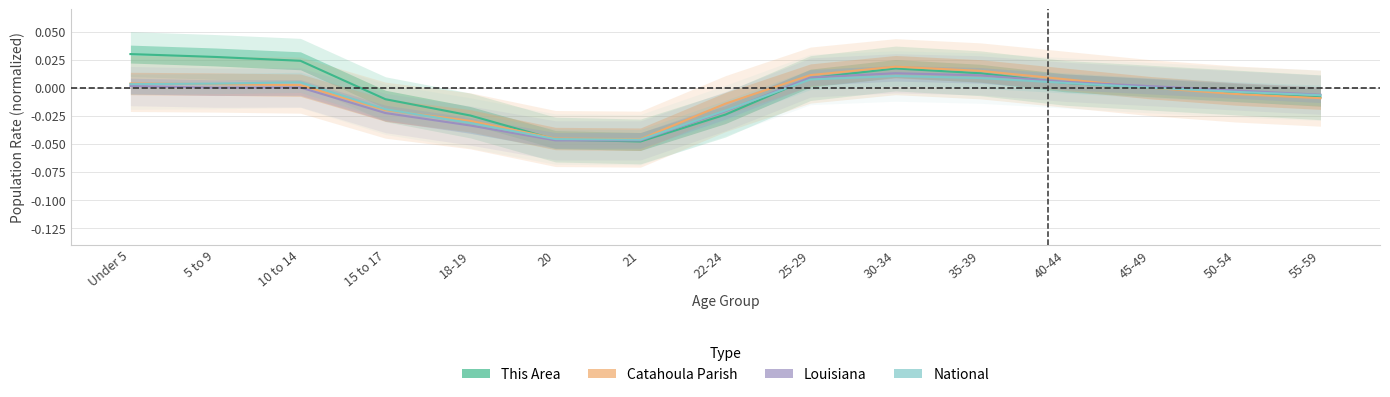

How many interior local valleys does the This Area series have?

1